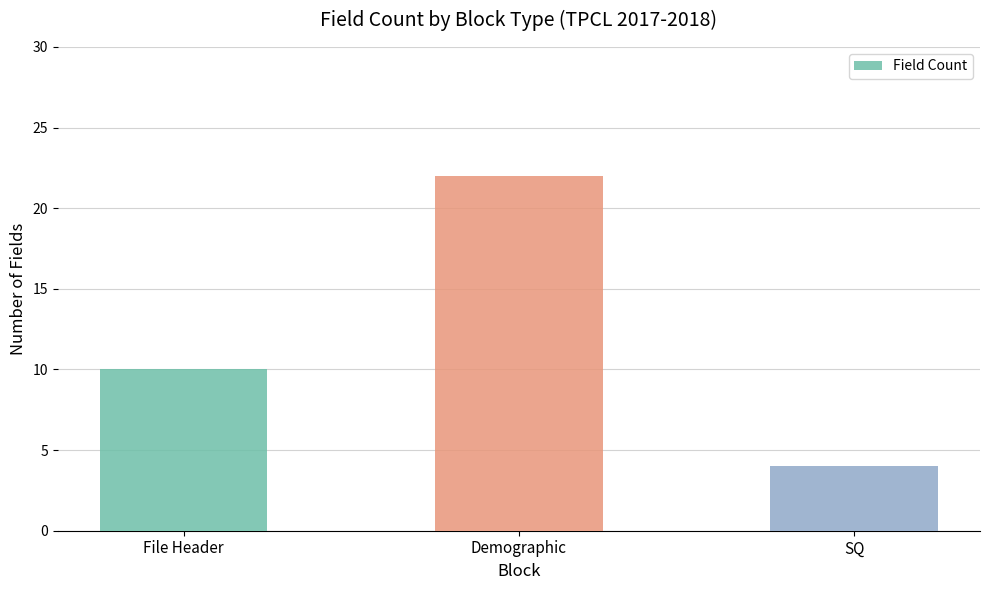

Reading left to right, extract all data points from this chart.

File Header=10	Demographic=22	SQ=4